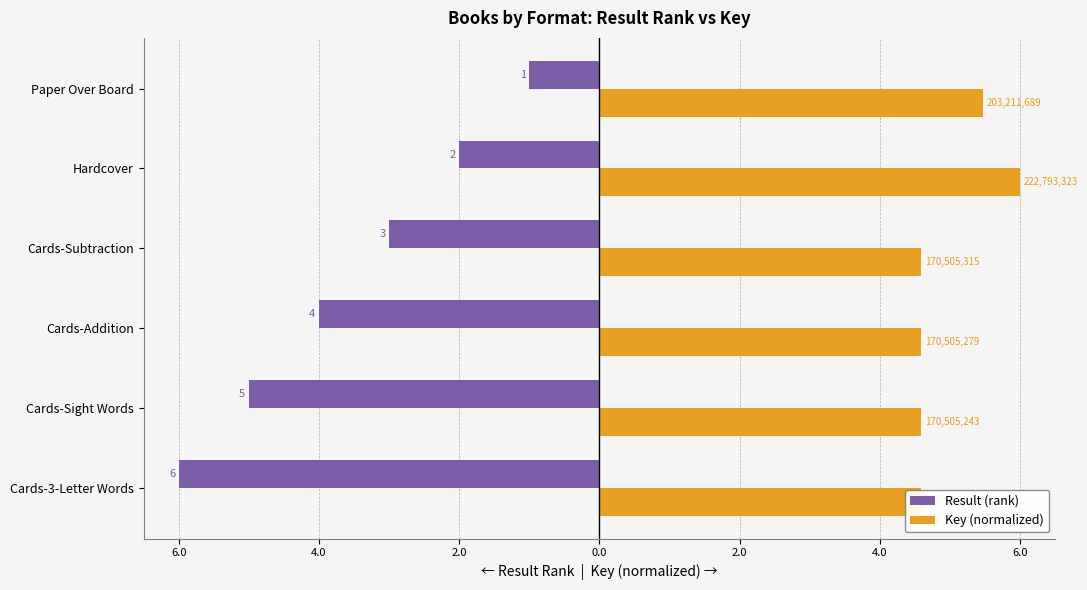

What is the lowest value of the Result (rank) series?

-6.0